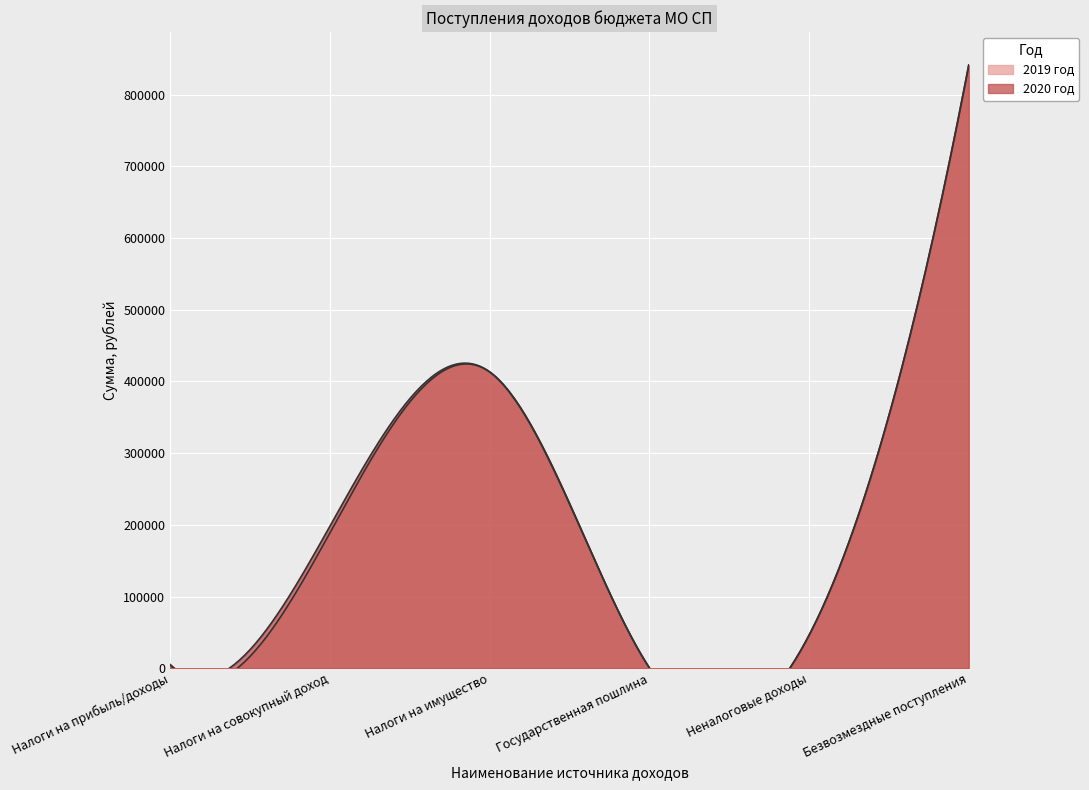

Reading left to right, list all the values displayed in this chart.

2019 год: 4749	188820	413306	500	45900	840517
2020 год: 4982	198072	413306	500	45900	841488